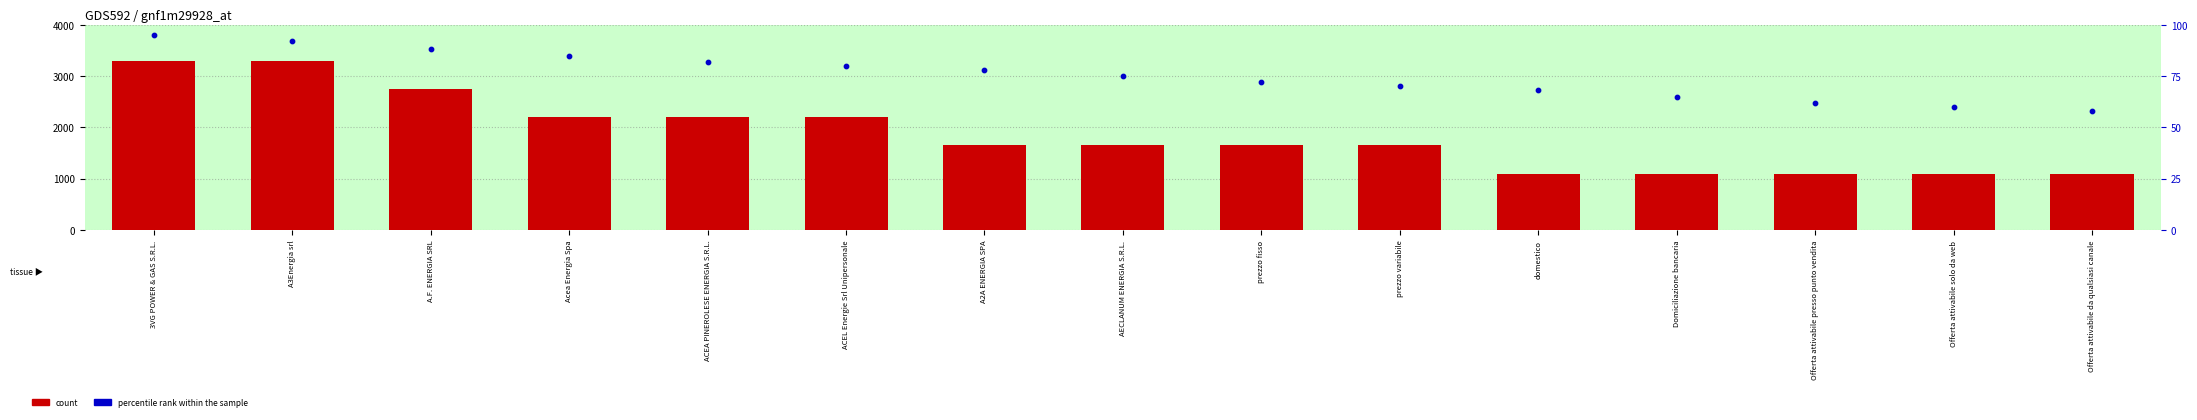

Is the value of count at prezzo fisso greater than the value of percentile rank within the sample at ACEA PINEROLESE ENERGIA S.R.L.?

Yes